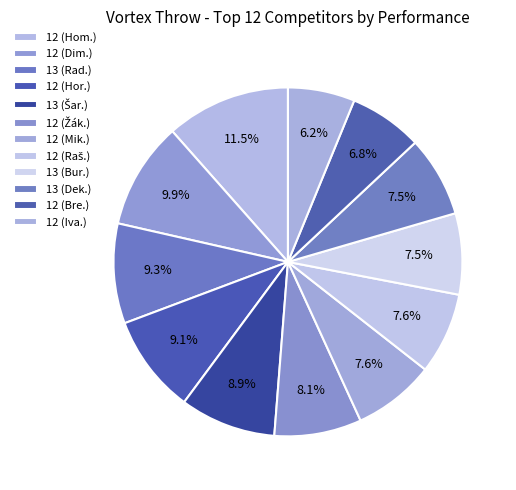

Count the number of slices in the pie.

12